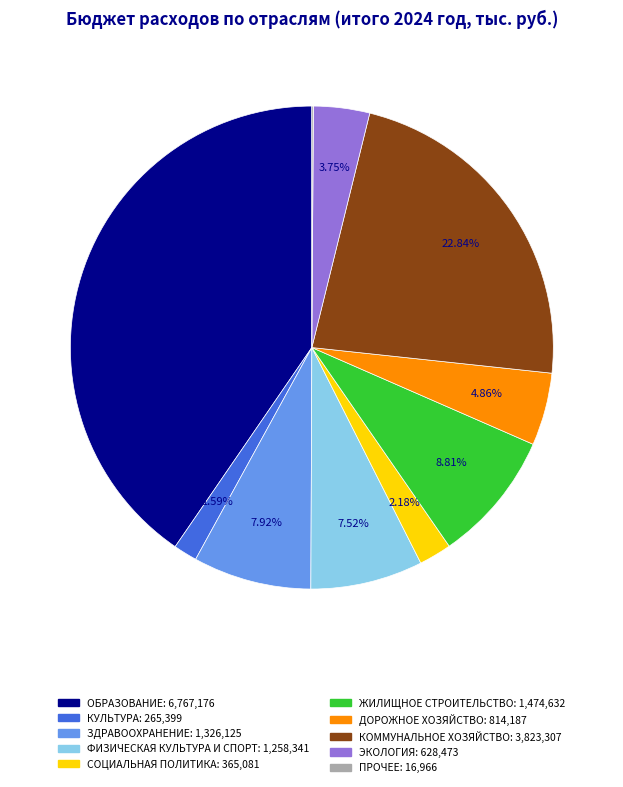

Is there any slice that represents more than half of the pie?

No